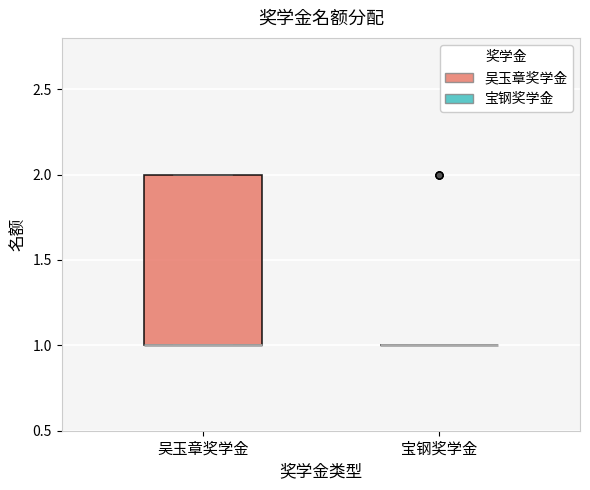

Reading left to right, read every box against the y-axis: the position of its median line, the range the box covers, and the ends of its whiskers. The values are not printed on the chart, so give them approximately, as read against the axis.

吴玉章奖学金: median 1 (drawn on the box's lower edge), box 1 to 2, whiskers 1 to 2
宝钢奖学金: box collapsed to a line at 1, whiskers 1 to 1